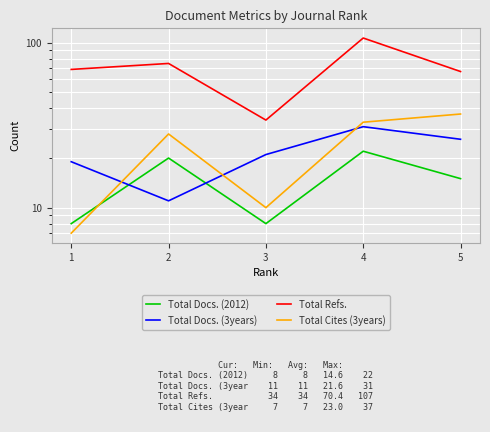

How many values in the Total Refs. series exceed 69?

2